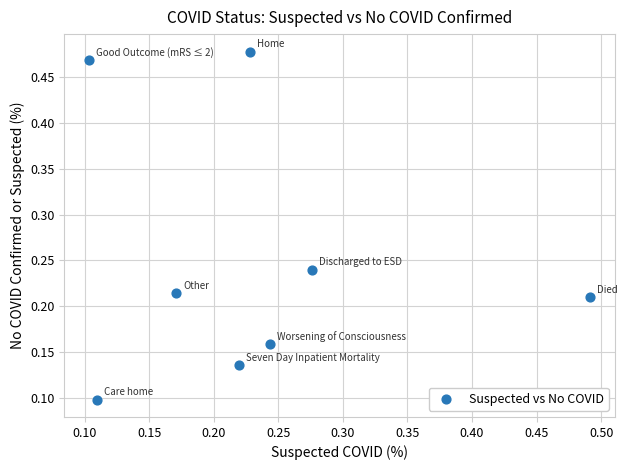

What is the range of X values (max minus min)?

0.4